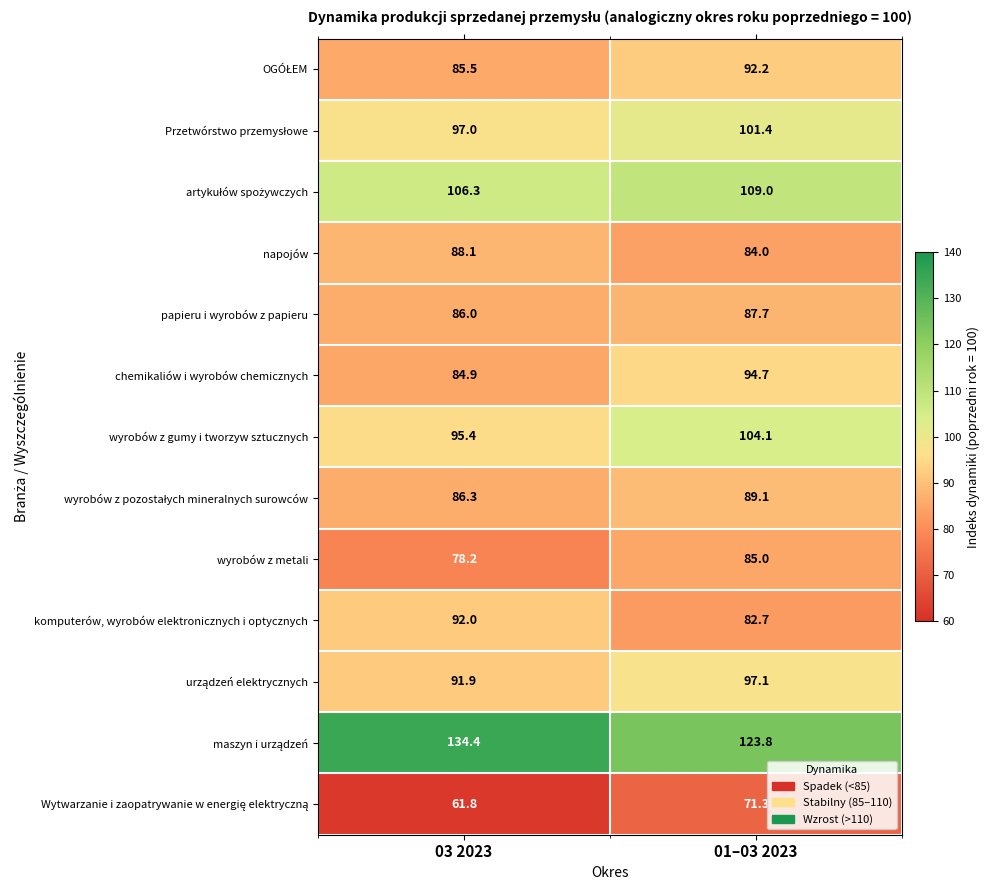

Count the number of categories in the chart.

2